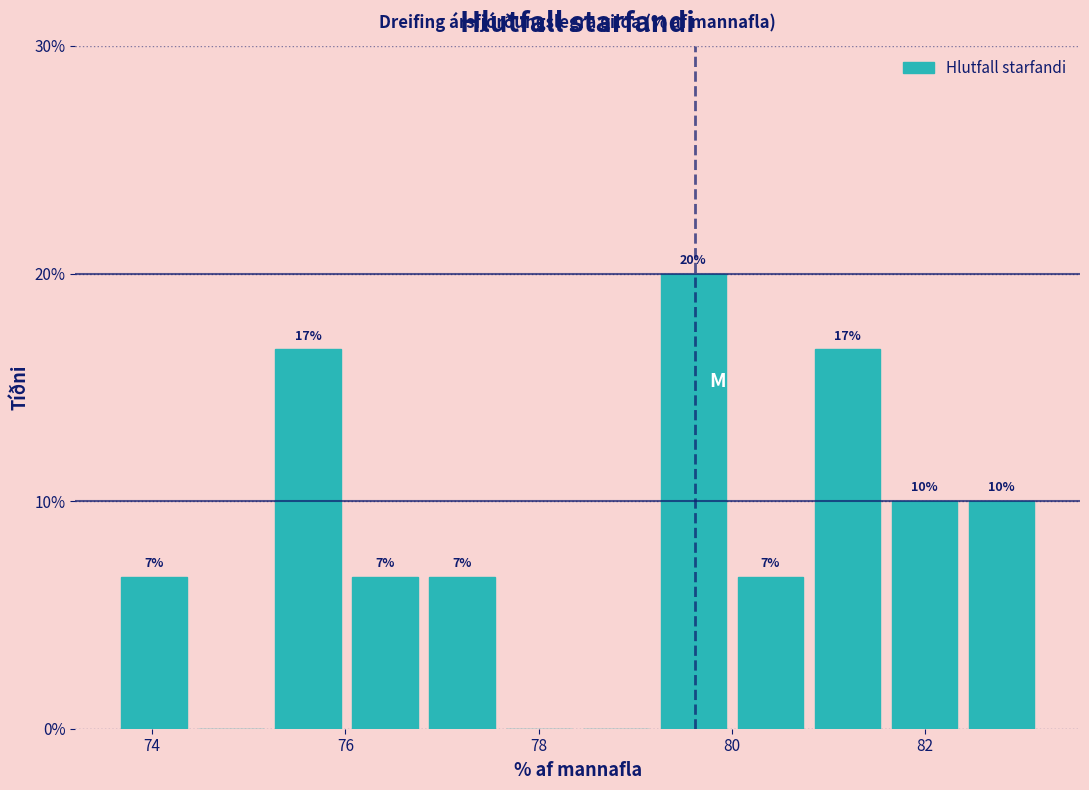

Read against the x-axis, roughly where is the centre of the tallest bar?

79.6